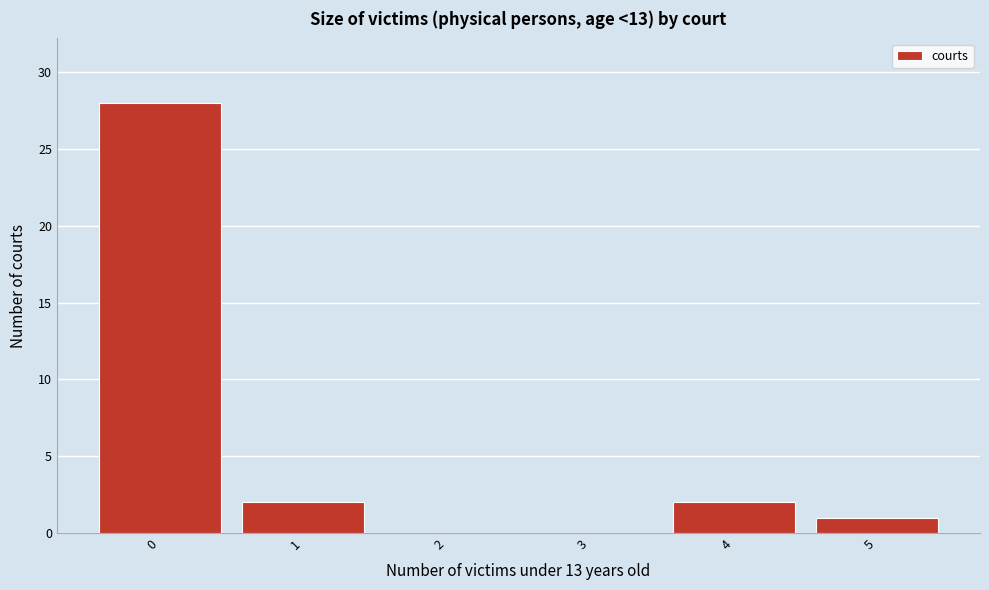

Reading left to right, list all the values displayed in this chart.

0=28	1=2	2=0	3=0	4=2	5=1